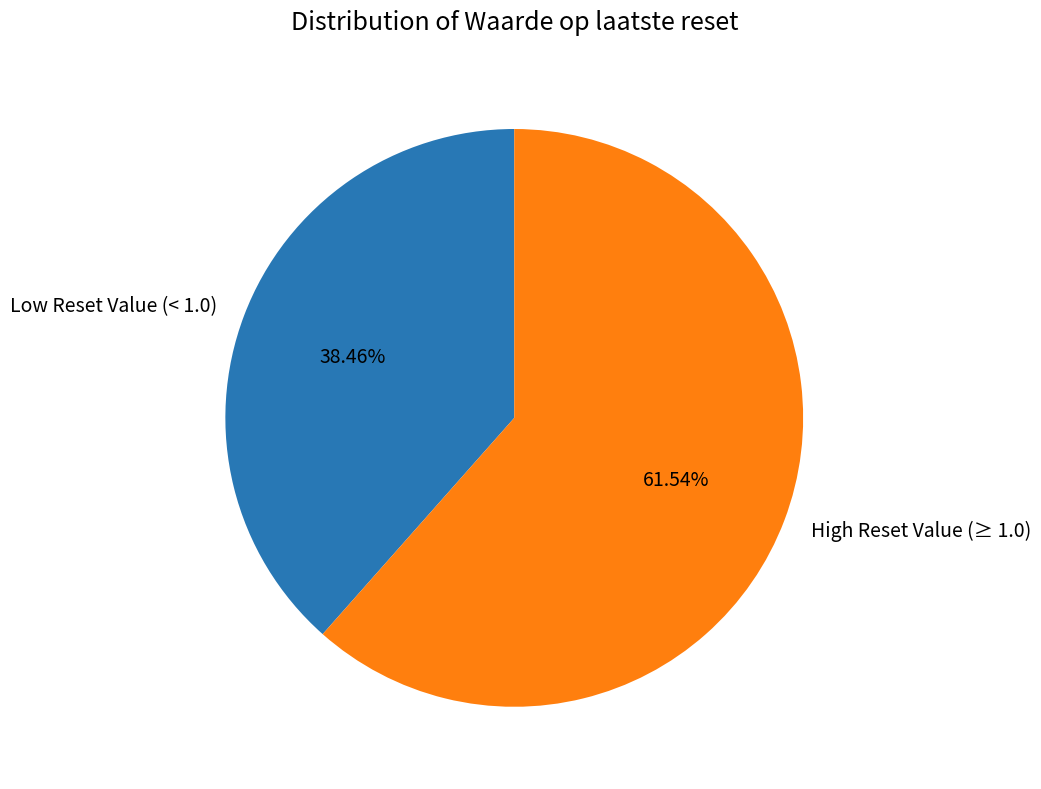

Rank the categories by value from highest to lowest.

High Reset Value (≥ 1.0), Low Reset Value (< 1.0)